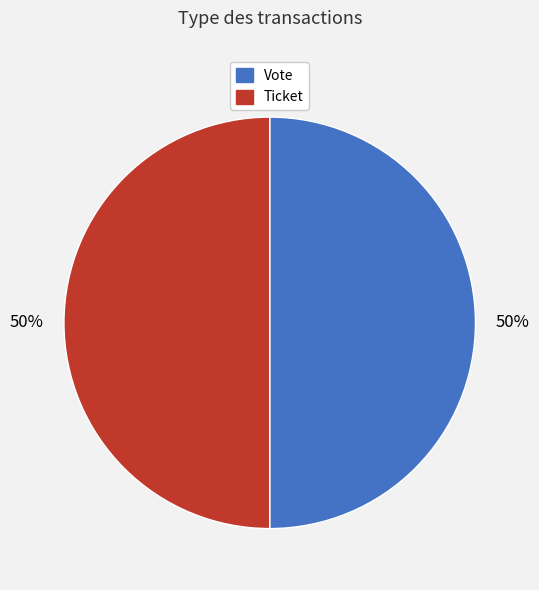

The Vote slice represents 91% of the pie. True or false?

False